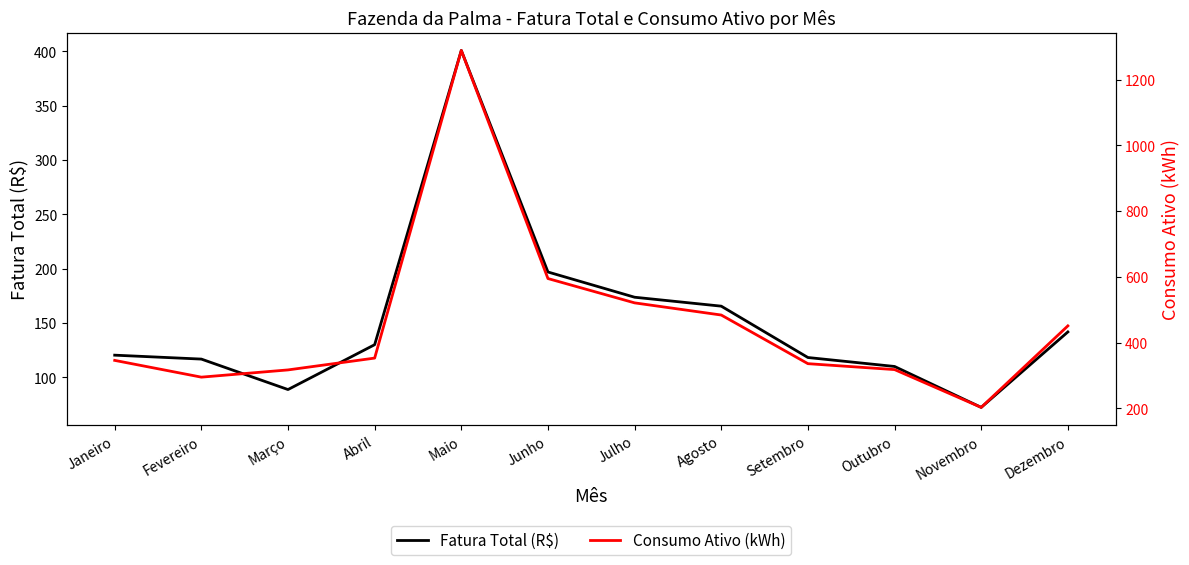

Between Agosto and Novembro, which series saw the biggest shift?

Consumo Ativo (kWh)